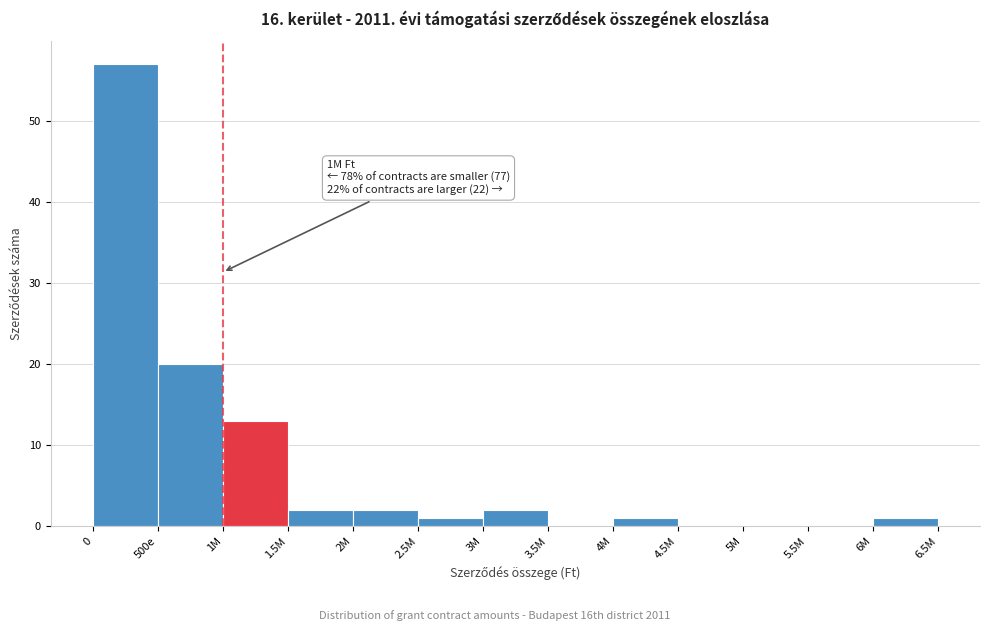

Reading left to right, list all the values displayed in this chart.

0=57	500e=20	1M=13	1.5M=2	2M=2	2.5M=1	3M=2	3.5M=0	4M=1	4.5M=0	5M=0	5.5M=0	6M=1